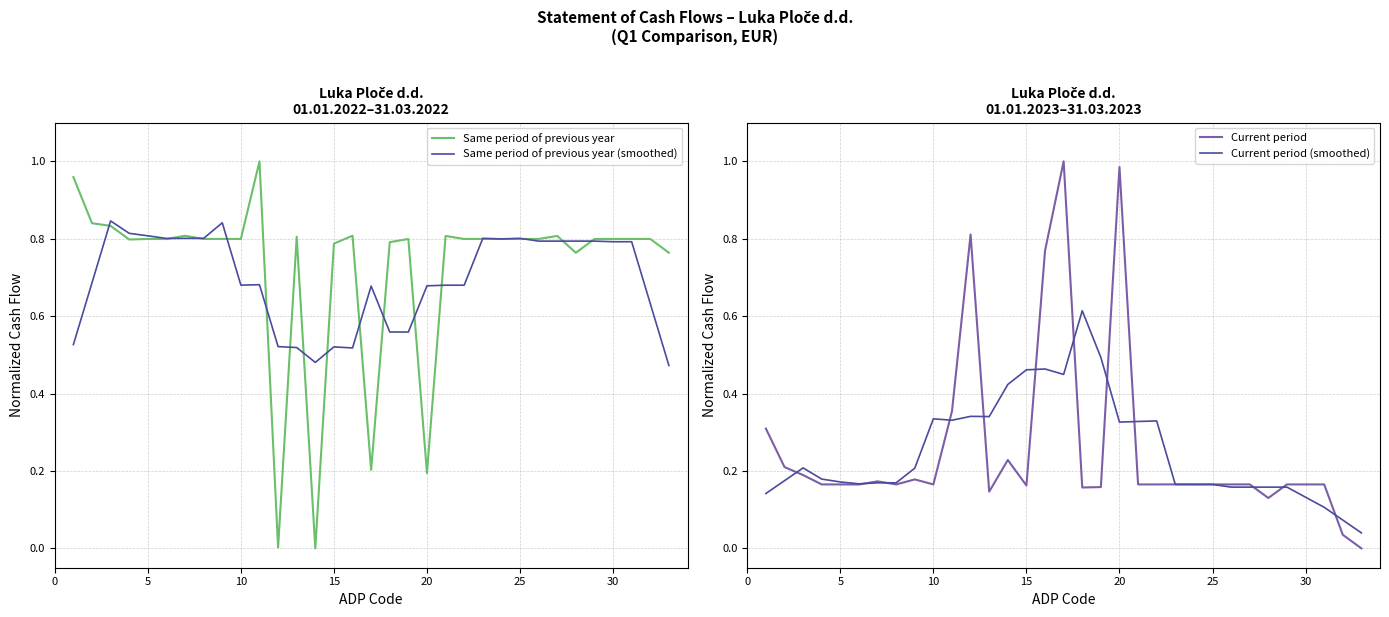

How many lines are shown in the chart?

4